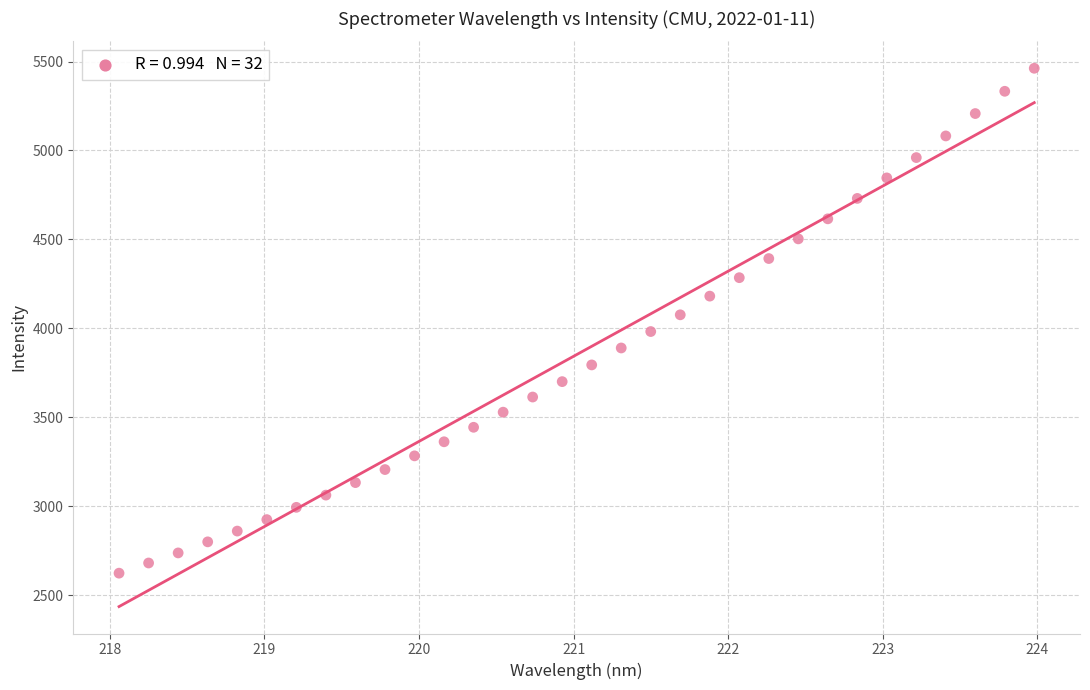

What is the range of Y values (max minus min)?

2838.0